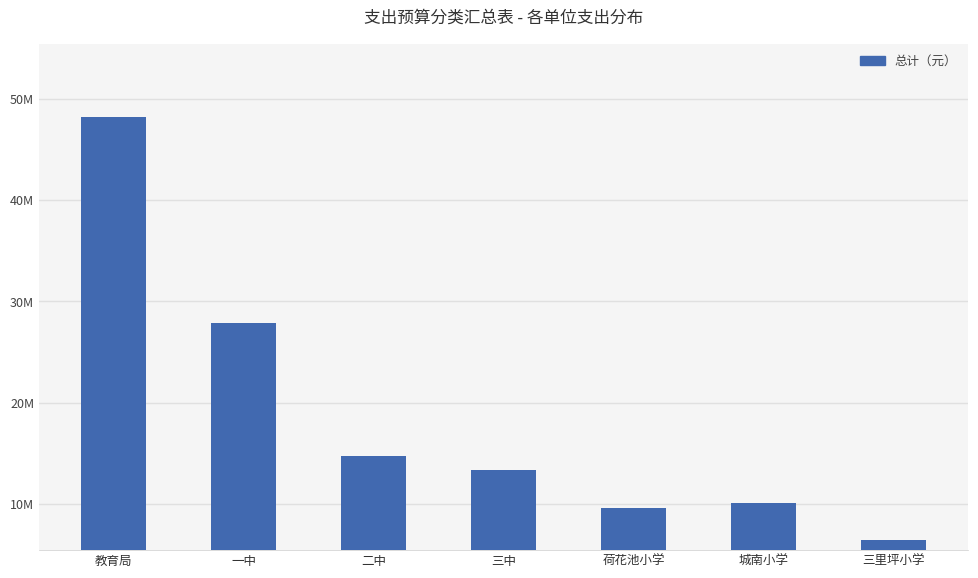

Reading right to left, extract all data points from this chart.

6378871	10100873	9622326	13387455	14753332	27903232	48232516